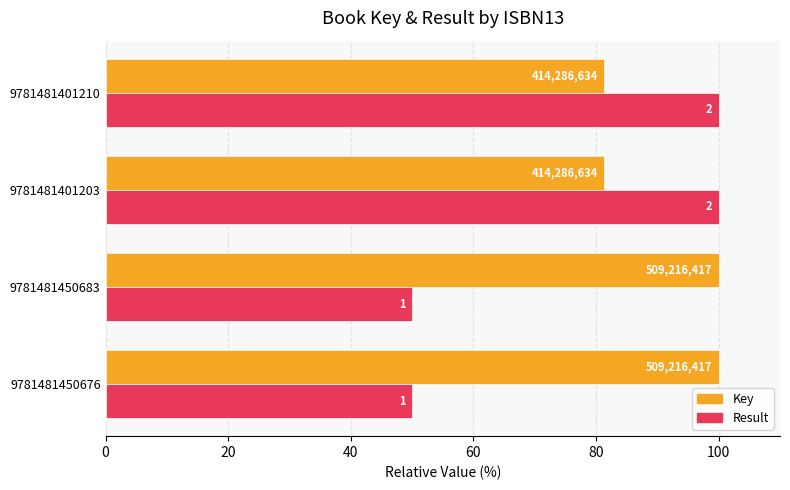

What is the value of the Result bar at the 4th from the left?

100.0